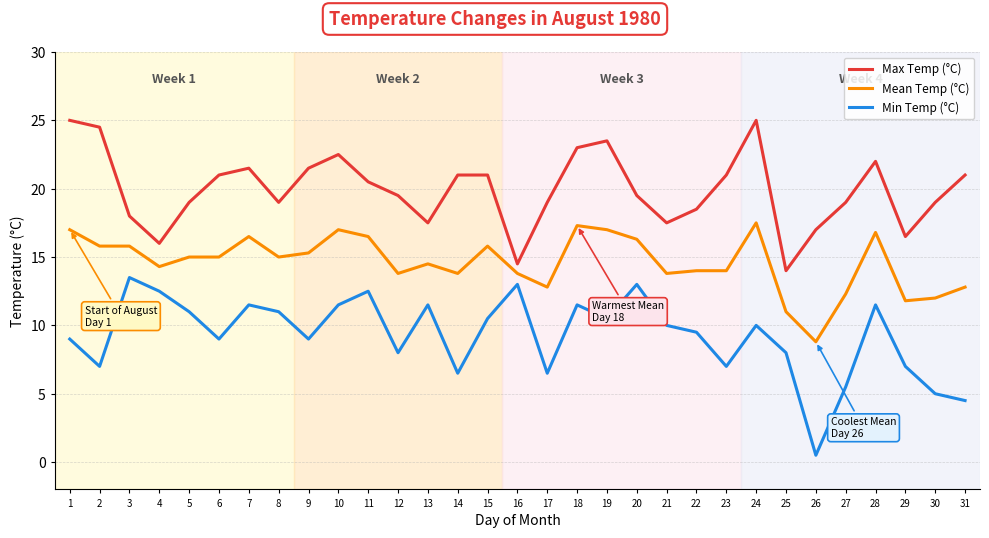

Where is the first local maximum for Max Temp (°C)?

7